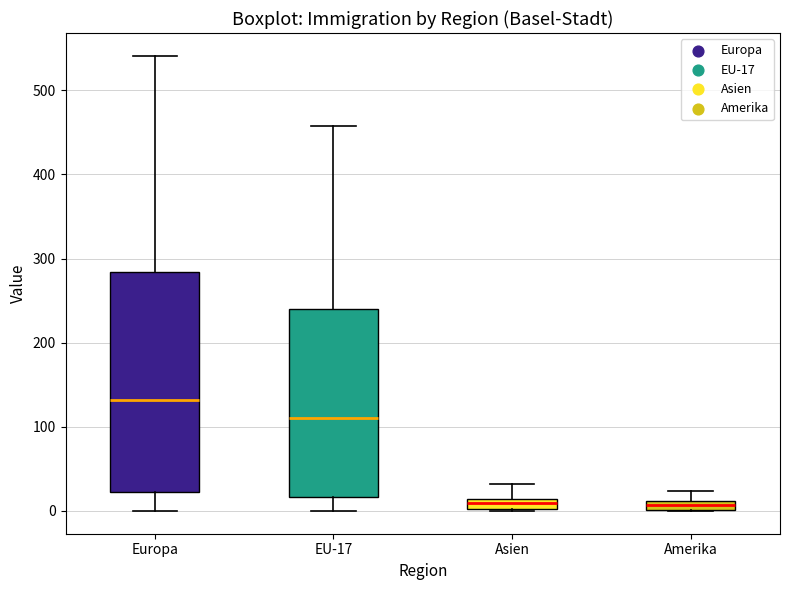

Comparing the boxes themselves (not the whiskers), which one is the tallest?

Europa